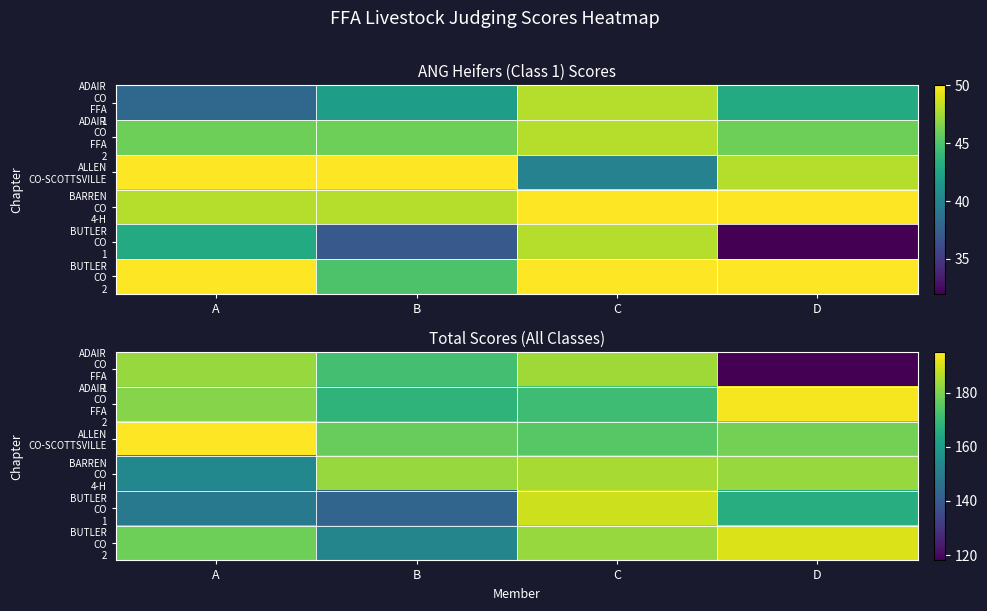

What is the difference between the ADAIR CO FFA 2 values at B and D?

26